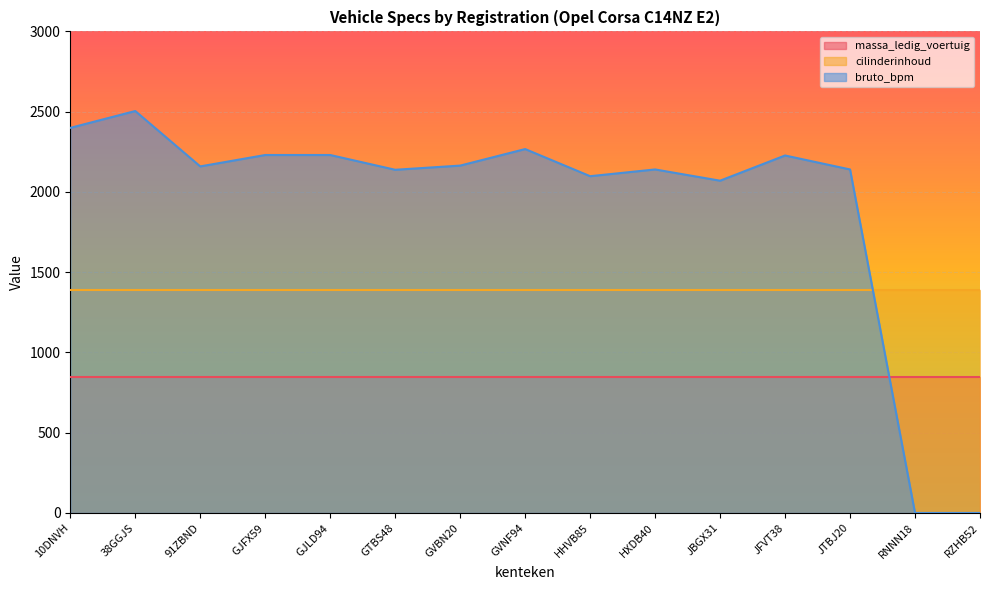

At HXDB40, list the series in order from largest to smallest.

bruto_bpm, cilinderinhoud, massa_ledig_voertuig